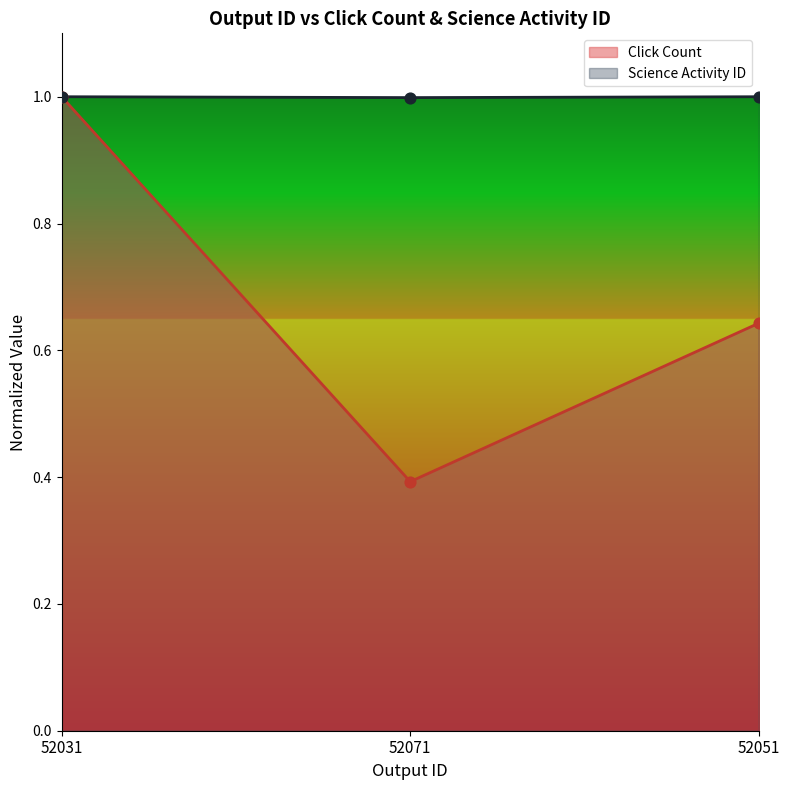

Which series has the widest spread of Y values?

Click Count